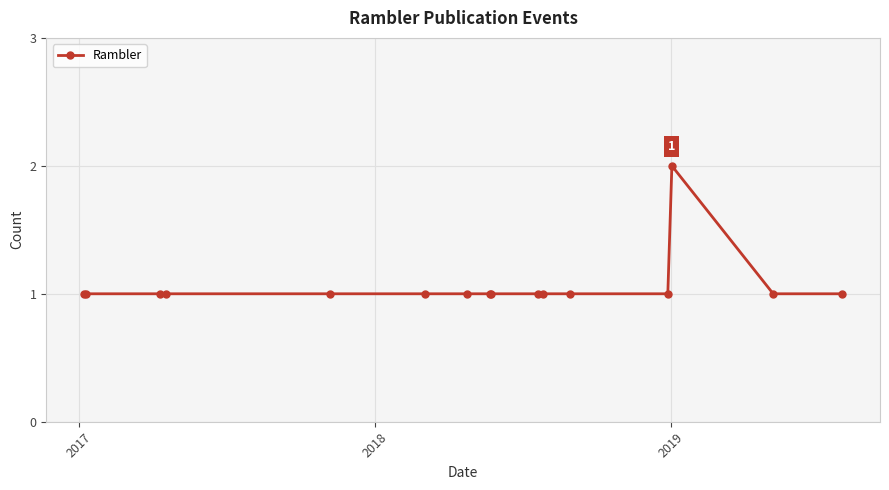

True or false: there are more than 0 points higher than both neighbors.

True